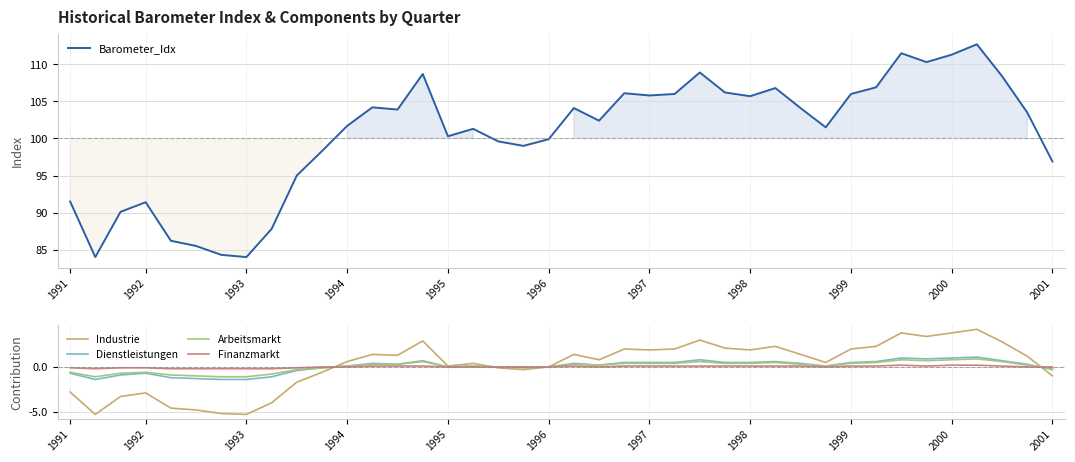

At which label does Finanzmarkt reach its minimum?

1992